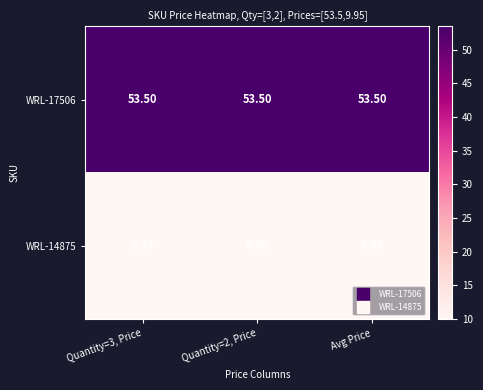

Is the value of WRL-17506 at Quantity=3, Price greater than the value of WRL-14875 at Quantity=3, Price?

Yes